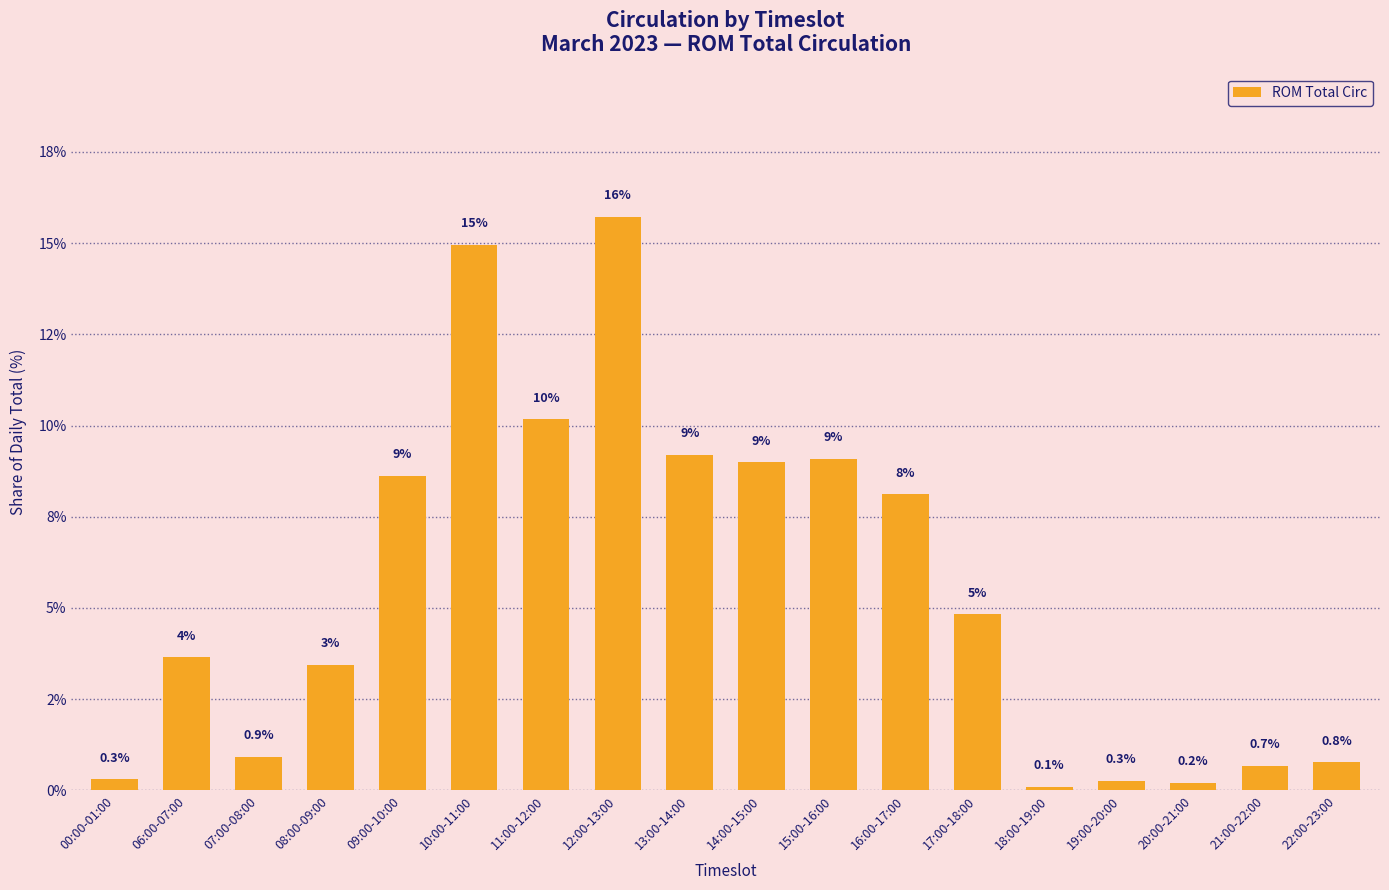

Does the chart contain stacked bars?

No